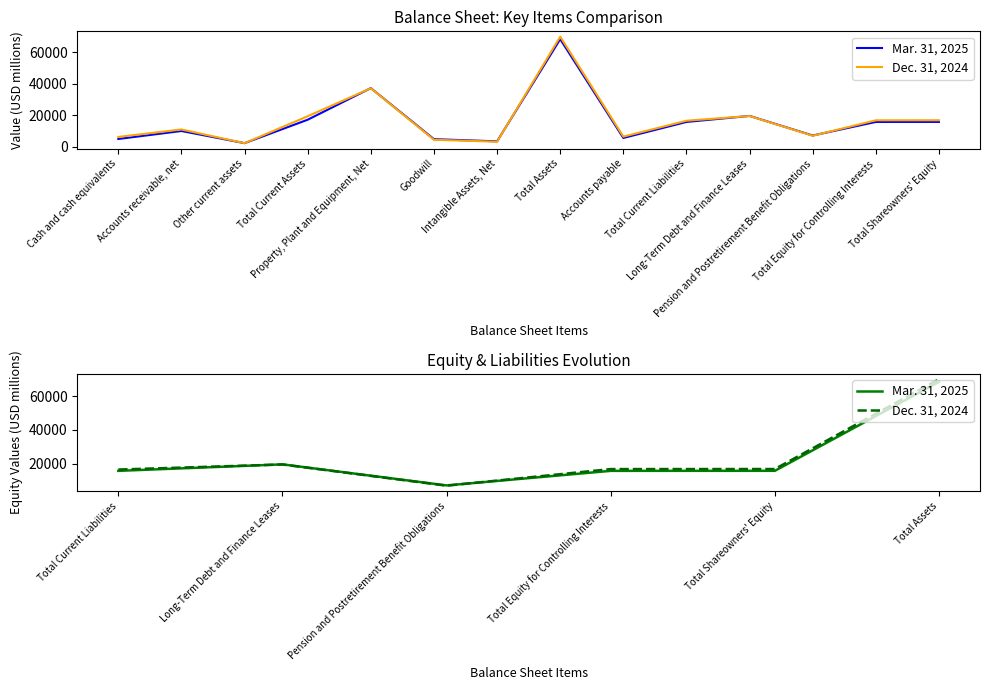

What is the difference between the second highest and second lowest values in the Mar. 31, 2025 series?

3851